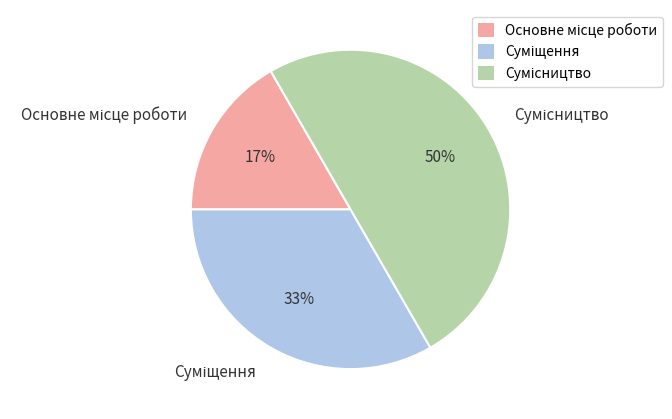

To the nearest percent, what is the difference between the largest and smallest slice percentages?

33%